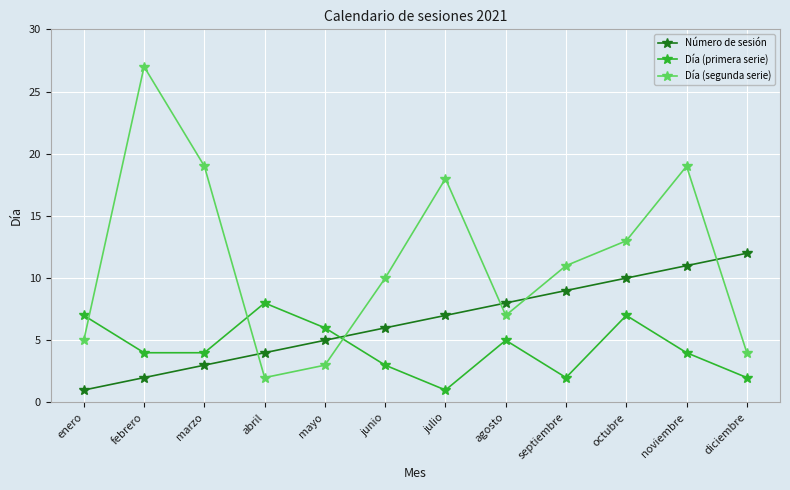

True or false: Día (segunda serie) has a value of 5 at septiembre.

False